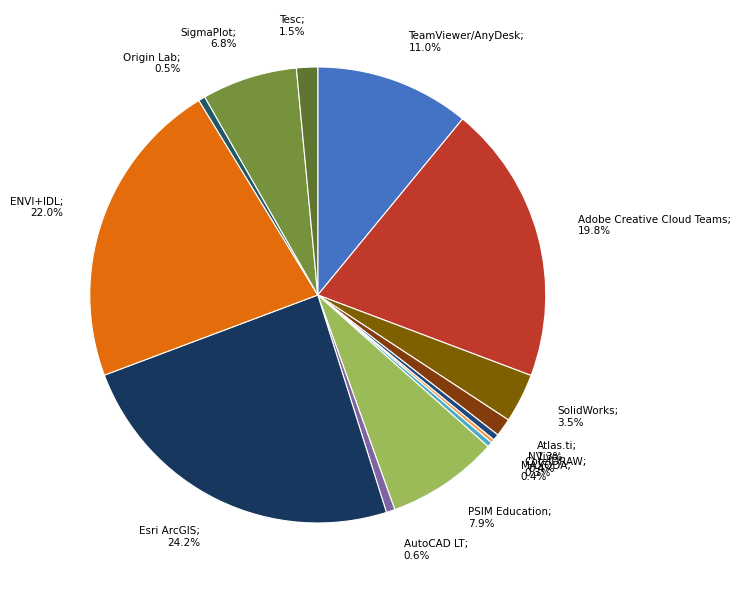

What percentage is the SigmaPlot slice, to the nearest percent?

7%